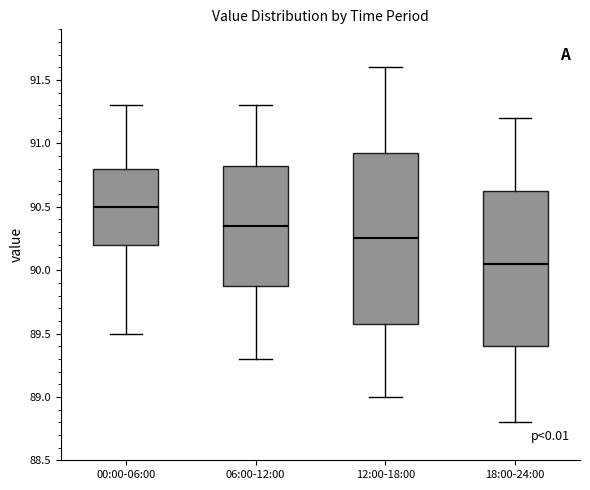

Reading left to right, read every box against the y-axis: the position of its median line, the range the box covers, and the ends of its whiskers. The values are not printed on the chart, so give them approximately, as read against the axis.

00:00-06:00: median 90.50, box 90.20 to 90.80, whiskers 89.50 to 91.30
06:00-12:00: median 90.35, box 89.90 to 90.85, whiskers 89.30 to 91.30
12:00-18:00: median 90.25, box 89.60 to 90.95, whiskers 89.00 to 91.60
18:00-24:00: median 90.05, box 89.40 to 90.65, whiskers 88.80 to 91.20